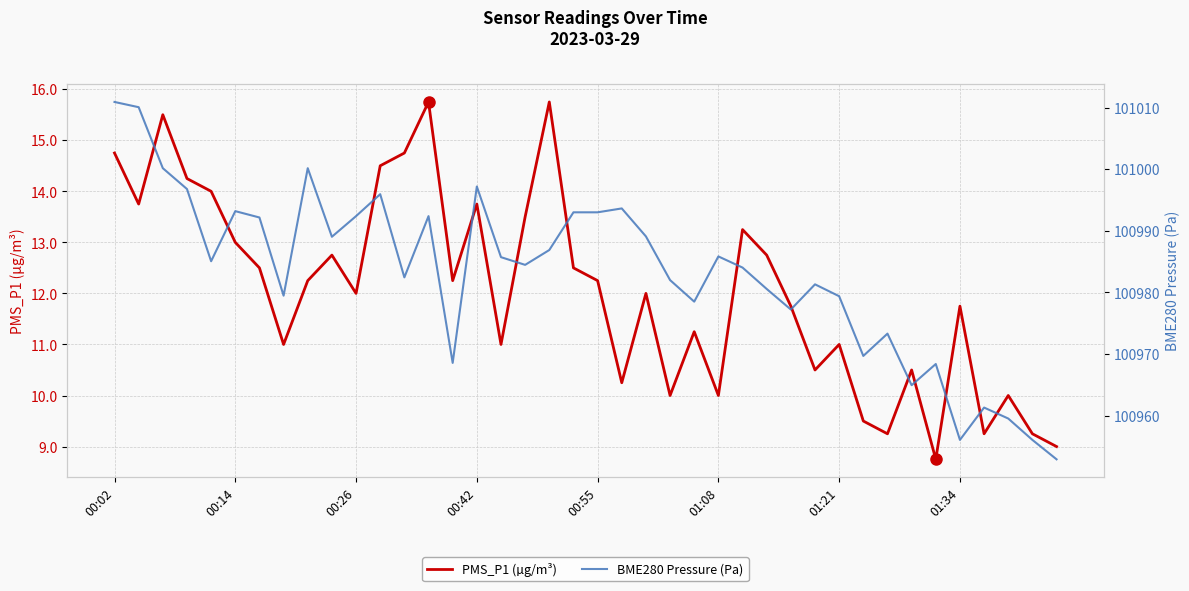

Reading left to right, list all the values displayed in this chart.

PMS_P1 (µg/m³): 14.8	13.8	15.5	14.2	14.0	13.0	12.5	11.0	12.2	12.8	12.0	14.5	14.8	15.8	12.2	13.8	11.0	13.5	15.8	12.5	12.2	10.2	12.0	10.0	11.2	10.0	13.2	12.8	11.8	10.5	11.0	9.5	9.2	10.5	8.8	11.8	9.2	10.0	9.2	9.0
BME280 Pressure (Pa): 101010.9	101010.1	101000.2	100996.8	100985.1	100993.2	100992.2	100979.5	101000.2	100989.0	100992.4	100995.9	100982.4	100992.4	100968.6	100997.2	100985.7	100984.5	100986.9	100993.0	100993.0	100993.6	100989.1	100982.0	100978.5	100985.8	100984.0	100980.6	100977.2	100981.3	100979.4	100969.7	100973.3	100964.9	100968.4	100956.1	100961.3	100959.5	100956.1	100952.9